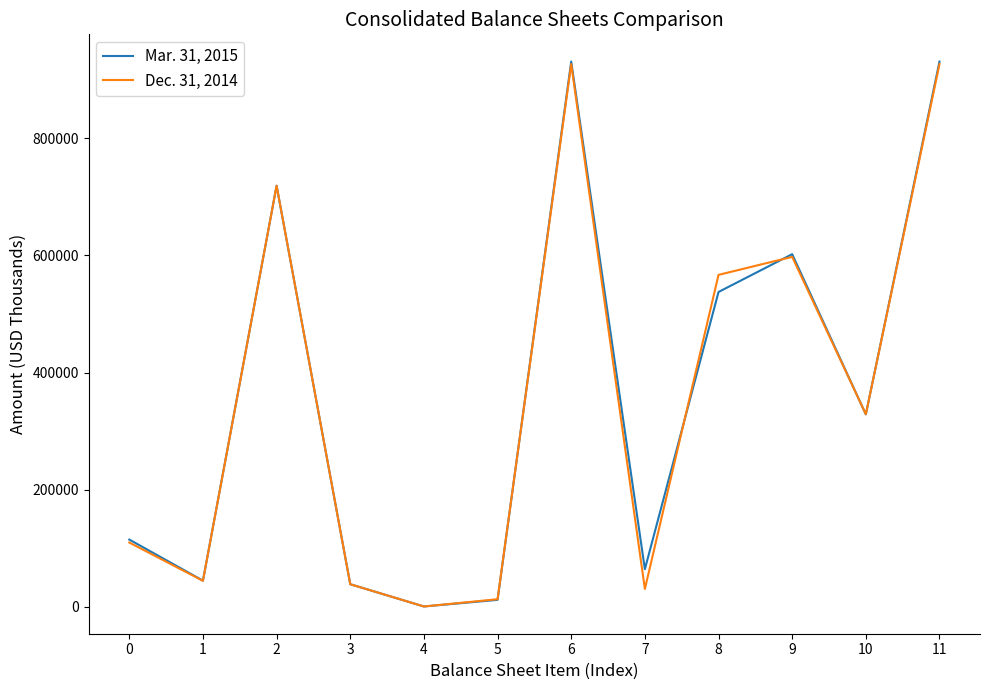

Between 6 and 9, which series saw the biggest shift?

Dec. 31, 2014